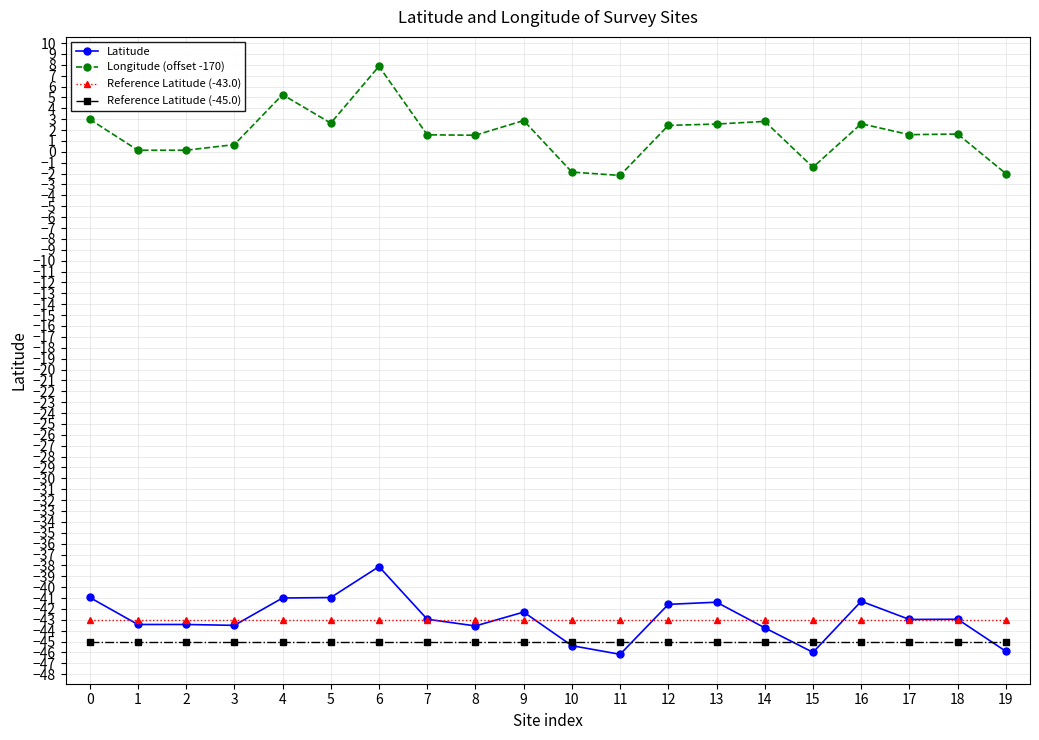

At which category is the sum across all series the highest?

6